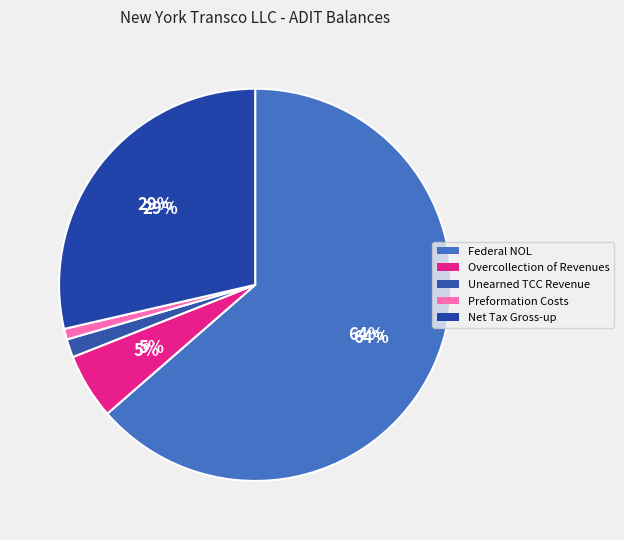

Is there a majority slice in this chart?

Yes